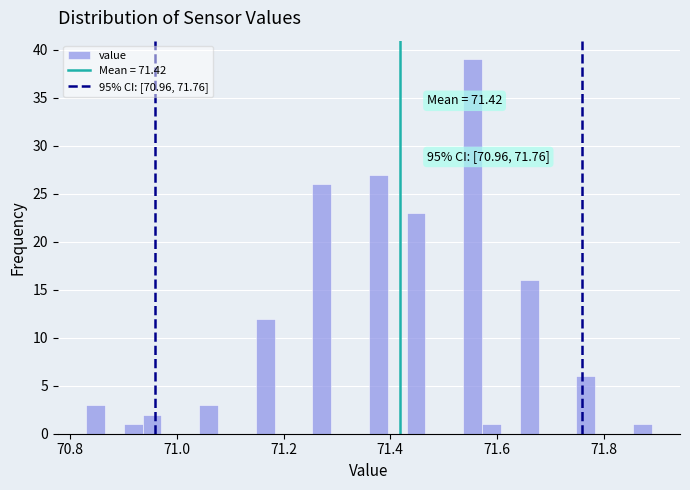

Around what value on the x-axis is the tallest bar? Give the approximate position of its centre, as read against the axis.

71.56